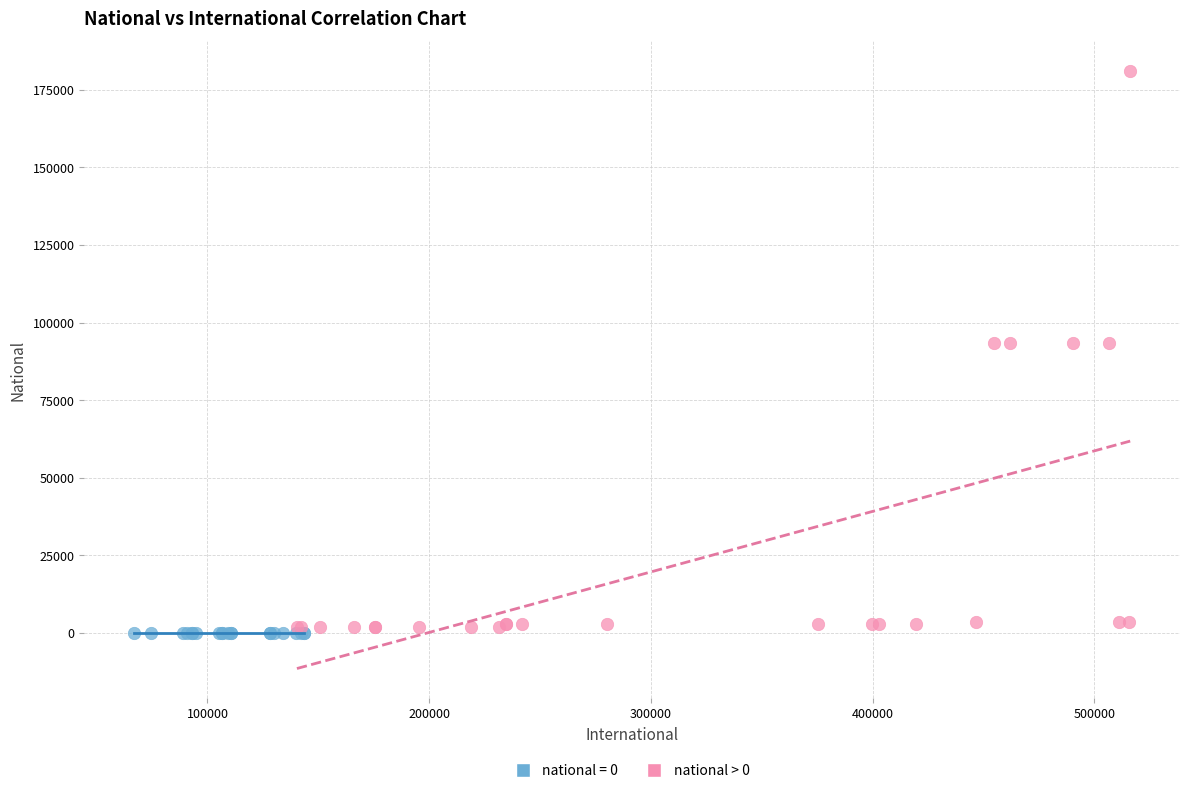

Which series contains the highest Y value?

national > 0